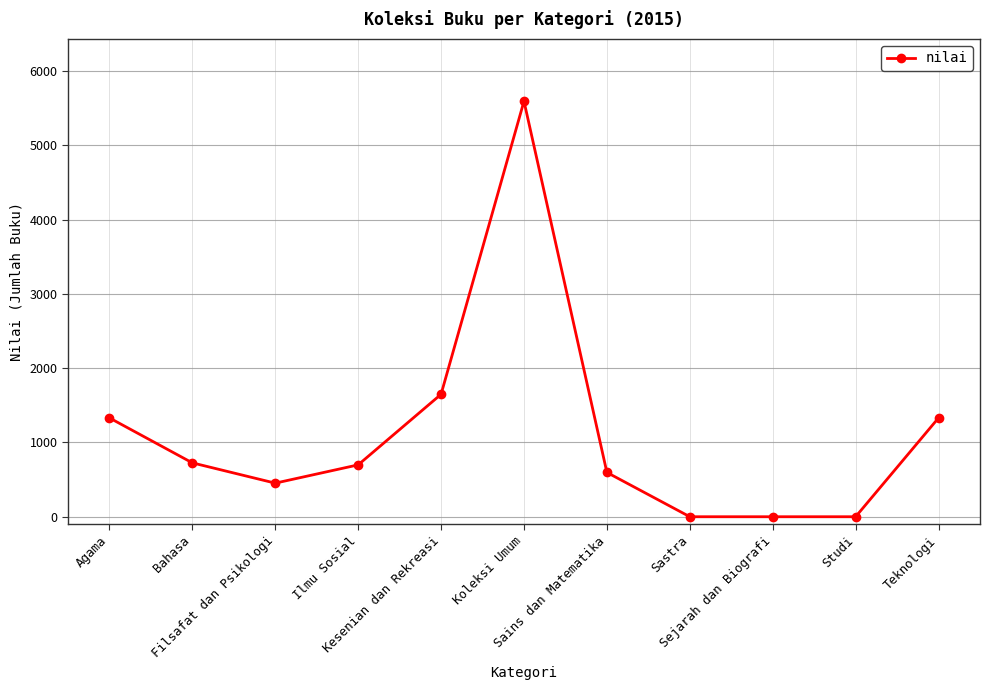

True or false: the data has more than 0 interior local peaks.

True